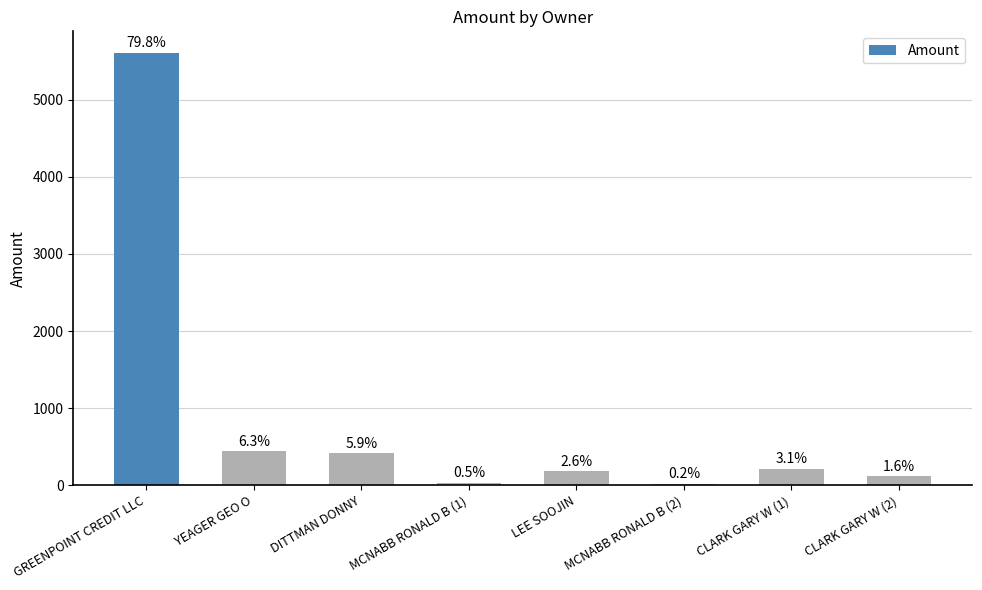

Are the bars horizontal?

No